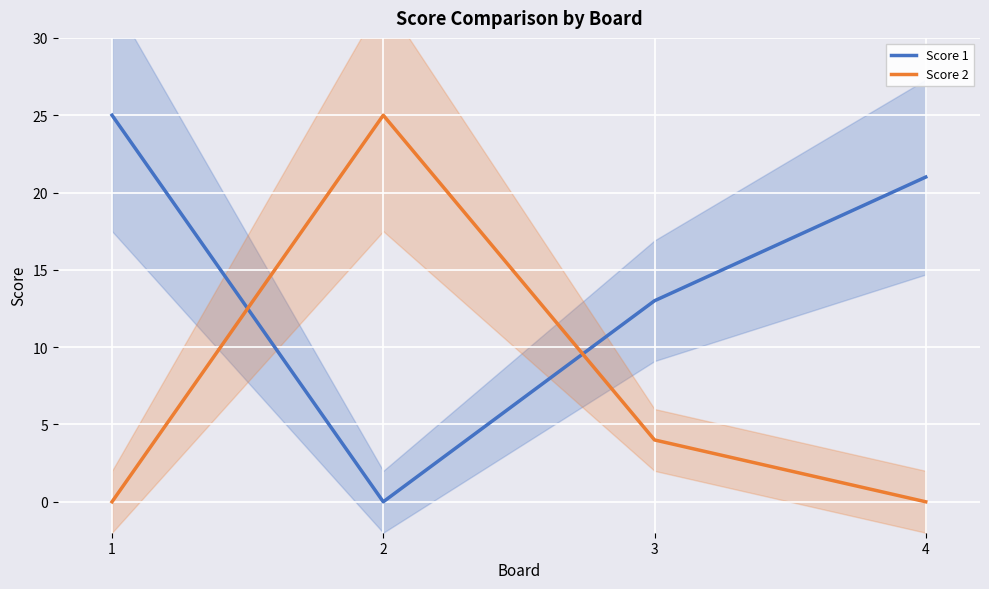

At which label does Score 2 first exceed 4?

2